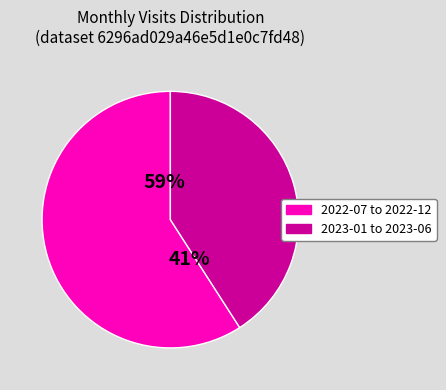

Do 2022-10 and 2023-05 together represent more than half of the pie?

No